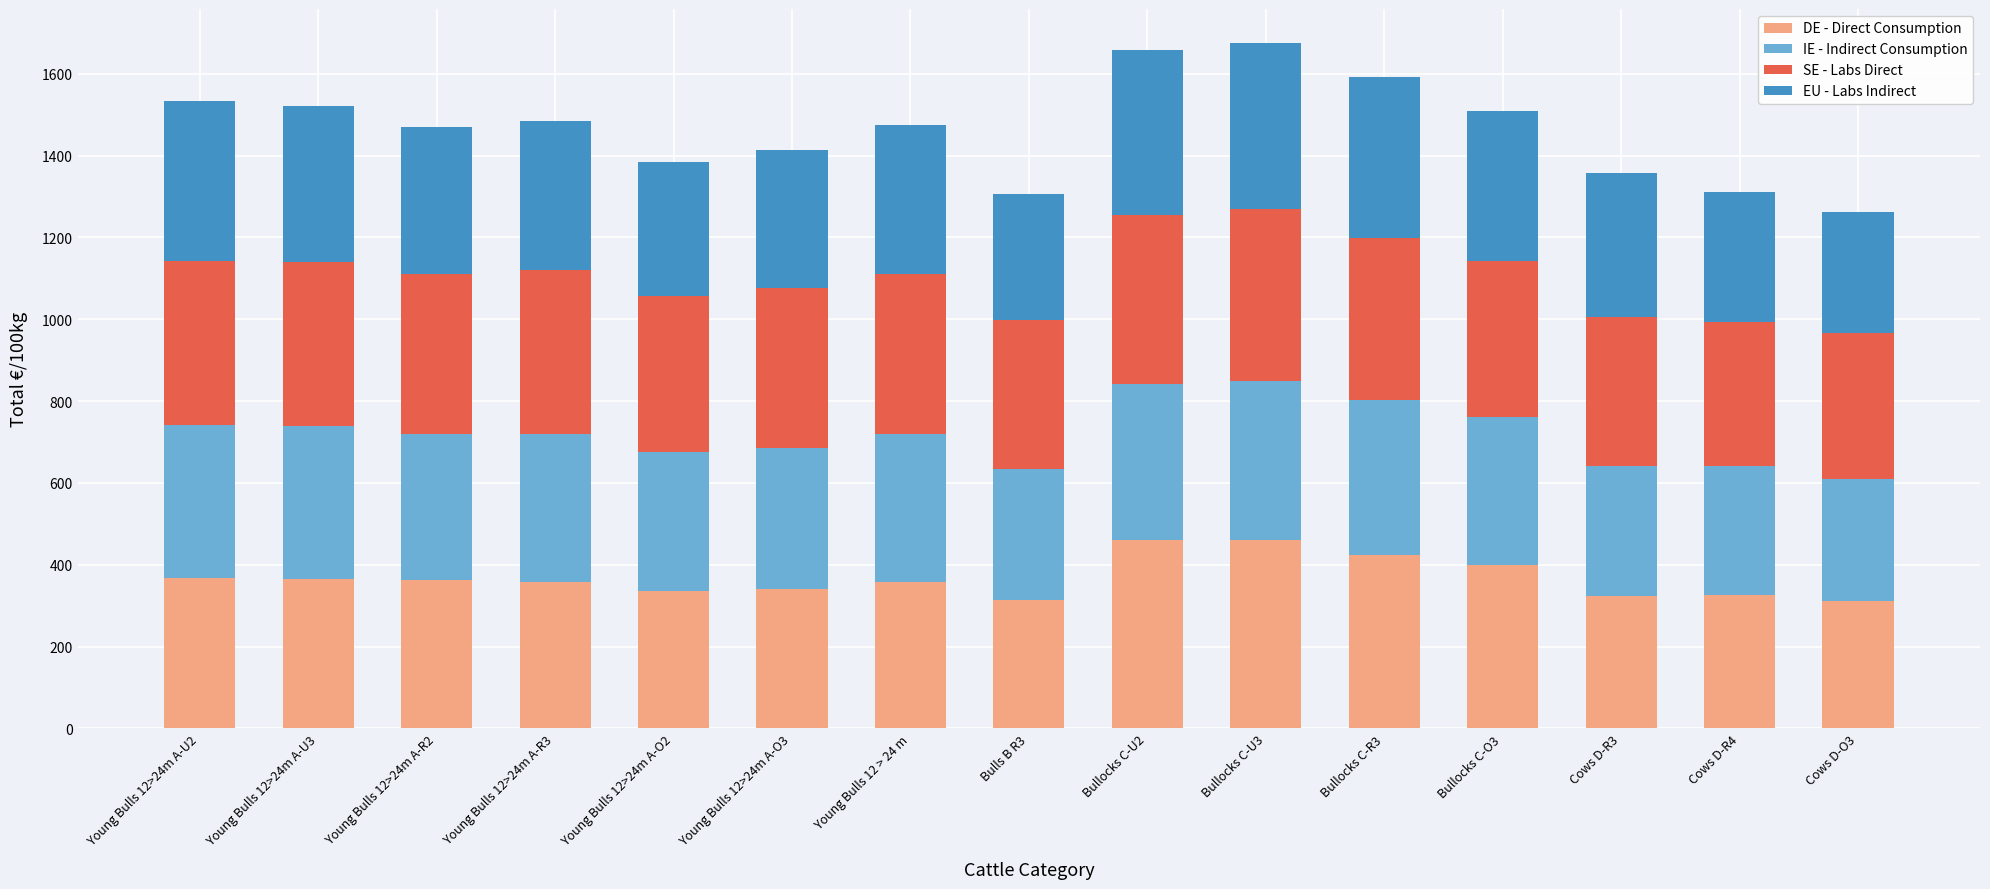

What is the average value of the DE - Direct Consumption series?

367.6